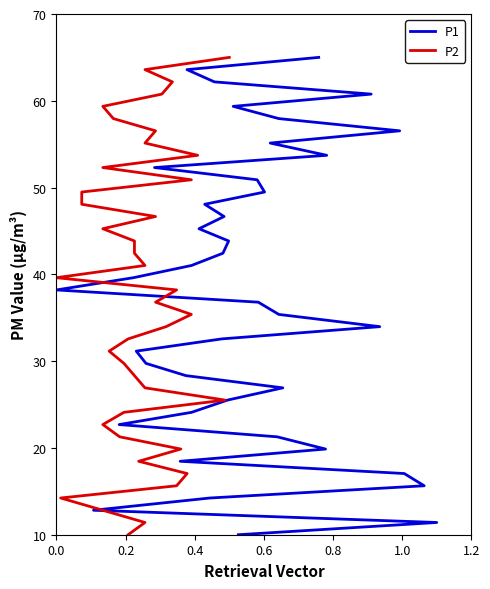

How many data points does each series have?

40